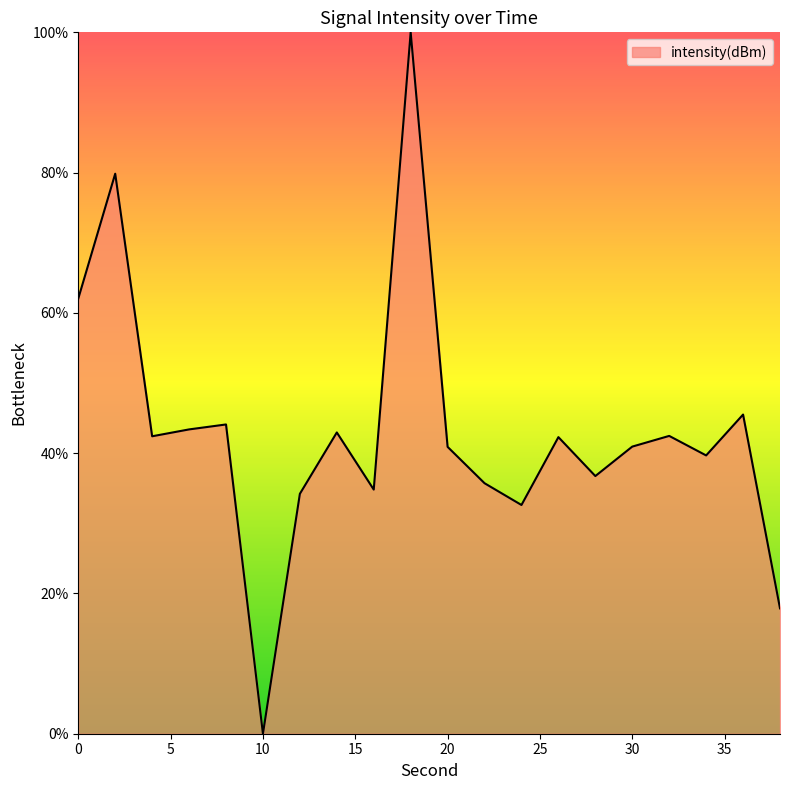

What is the difference between the maximum and minimum values?

100.0